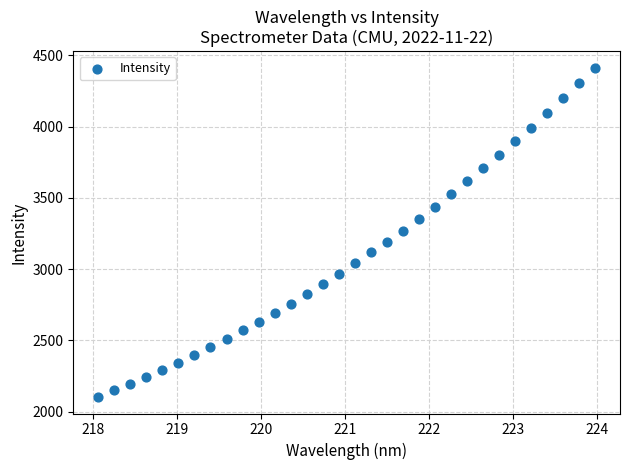

What is the range of X values (max minus min)?

5.9